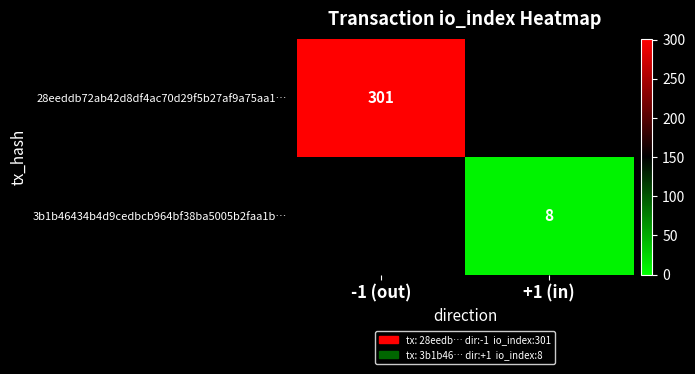

At which category does the chart reach its peak across all series?

-1 (out)